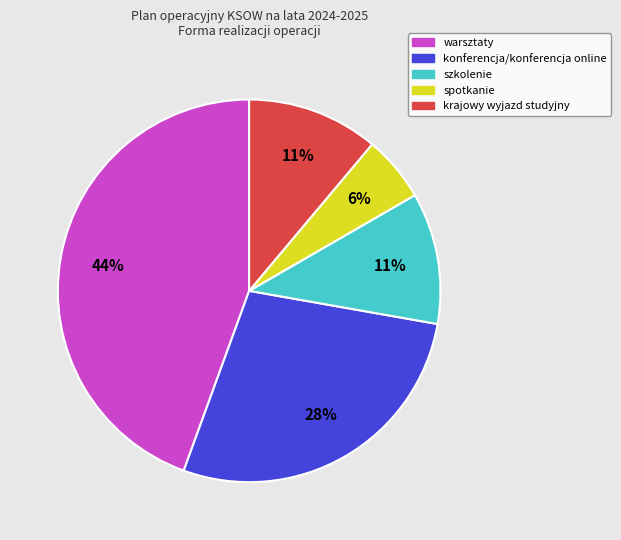

What is the ratio of the value at warsztaty to the value at konferencja/konferencja online?

1.6